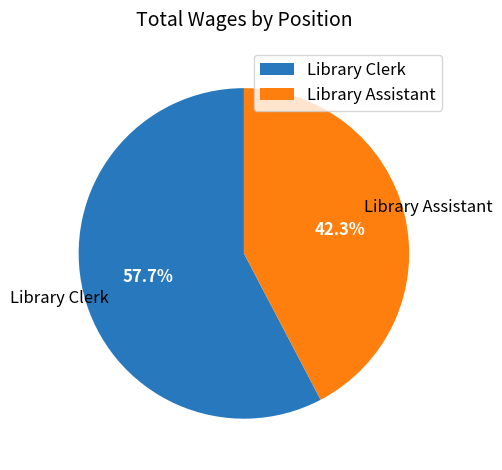

Is the sum of Library Assistant and Library Clerk greater than half?

Yes